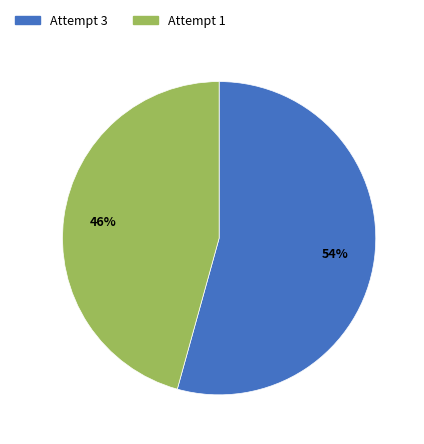

Is there a majority slice in this chart?

Yes